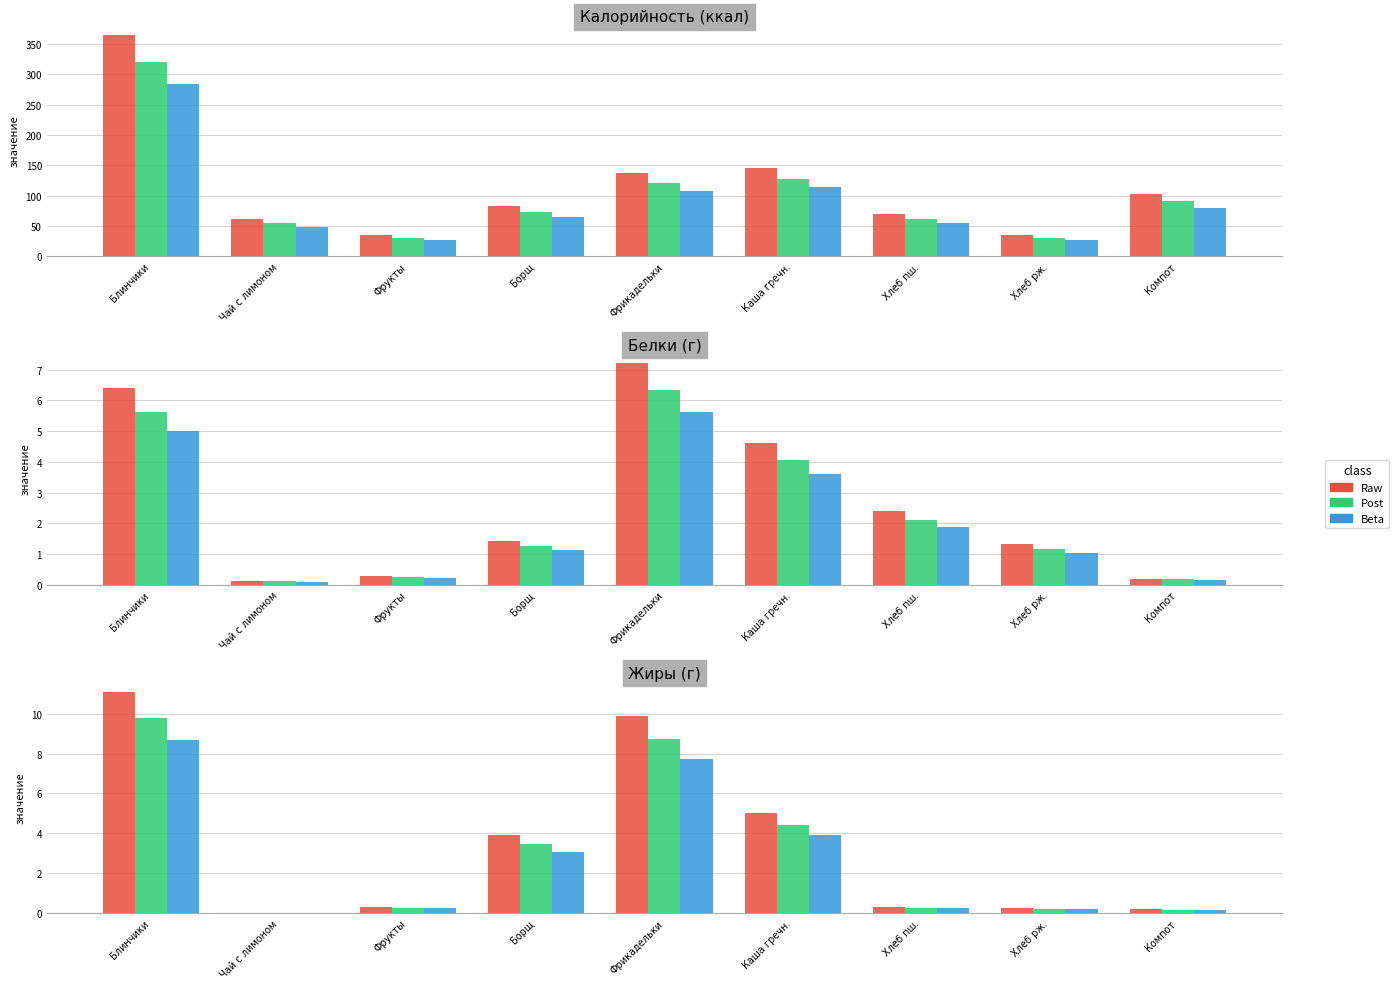

What is the difference between the Raw values at Фрукты and Борщ?

3.6